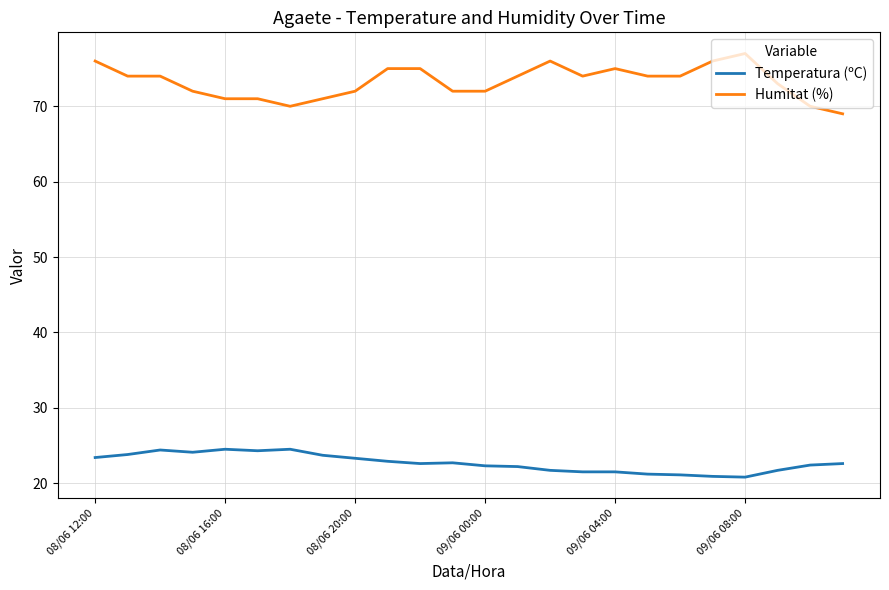

What is the lowest value of the Humitat (%) series?

69.0